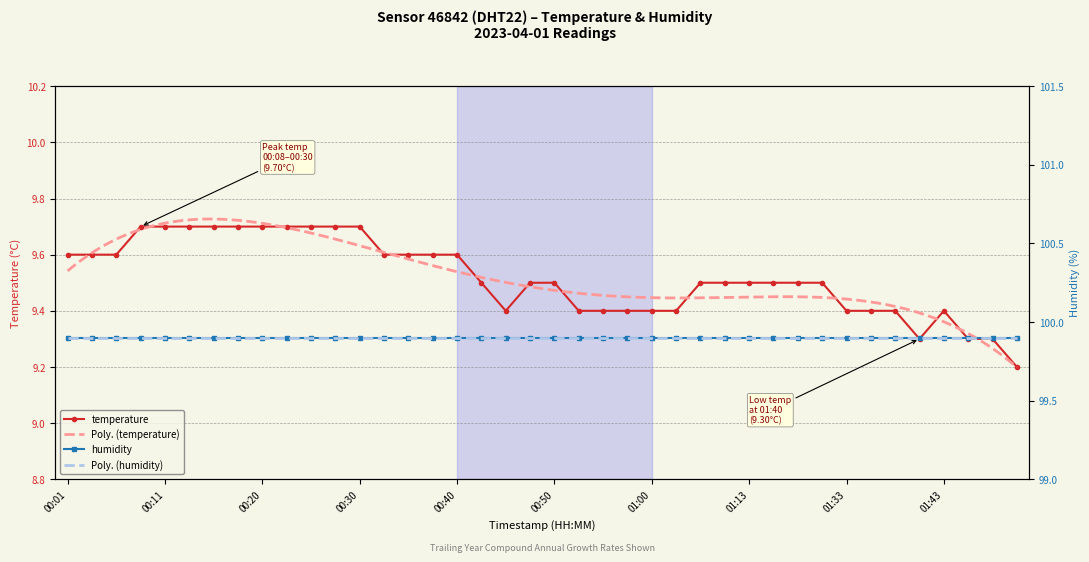

Does the chart have visible grid lines?

Yes